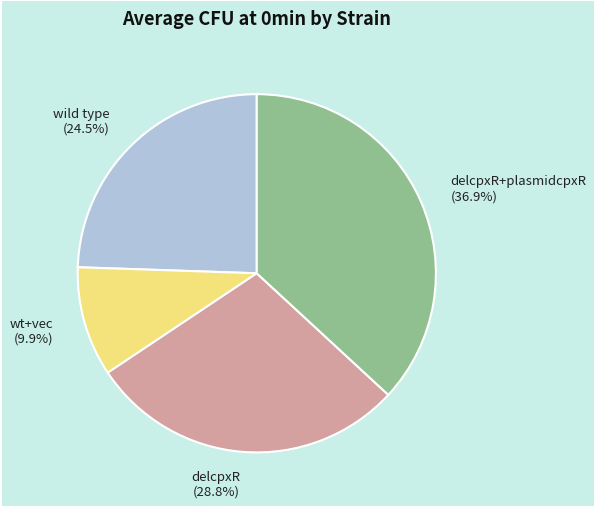

Does delcpxR (28.8%) account for over 50% of the chart?

No